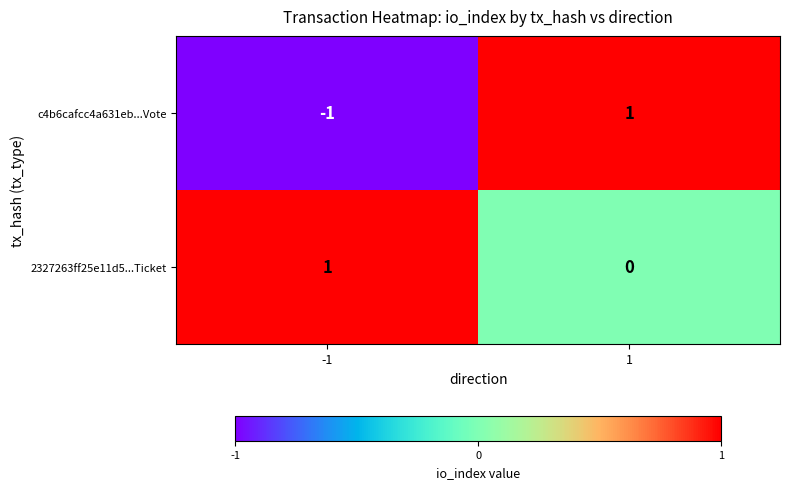

At 1, list the series in order from smallest to largest.

2327263ff25e11d5...Ticket, c4b6cafcc4a631eb...Vote